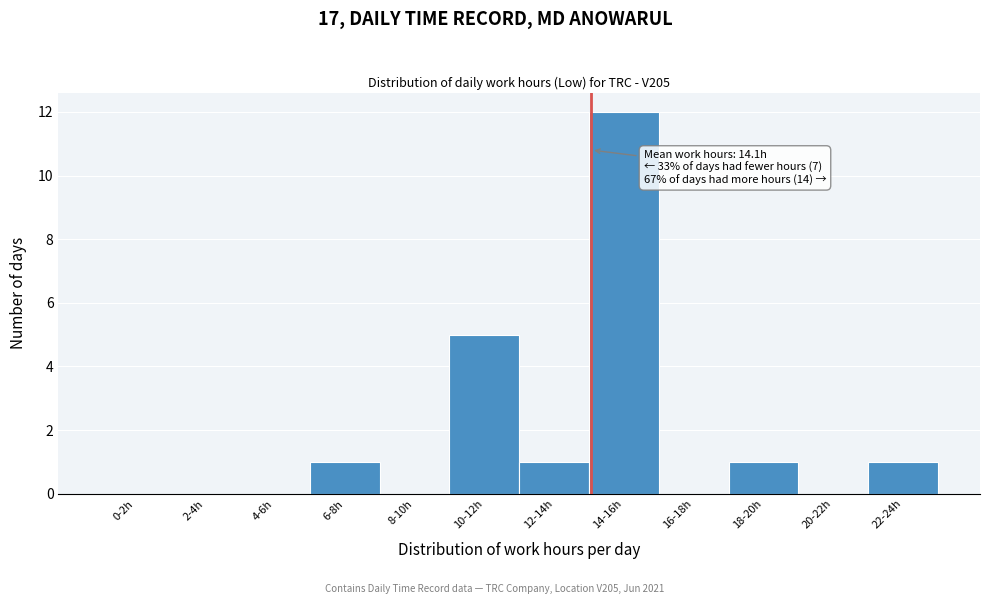

Reading left to right, list all the values displayed in this chart.

0-2h=0	2-4h=0	4-6h=0	6-8h=1	8-10h=0	10-12h=5	12-14h=1	14-16h=12	16-18h=0	18-20h=1	20-22h=0	22-24h=1